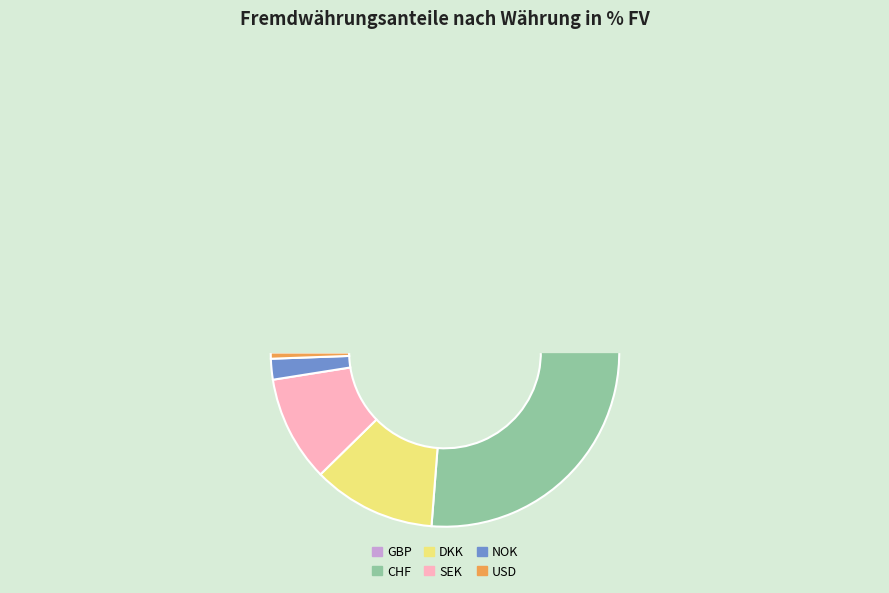

How many slices are in this pie chart?

6